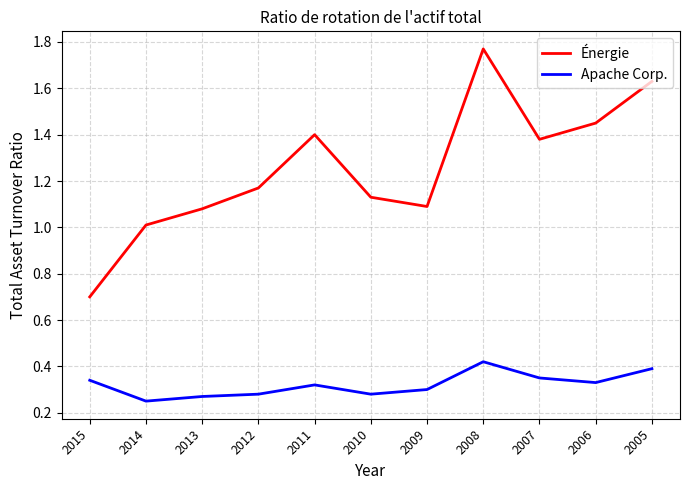

True or false: Apache Corp. has a value of 0.1 at 2015.

False